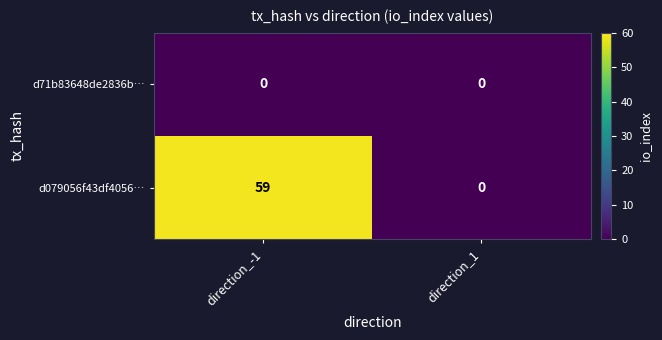

Which series has the widest spread of values?

d079056f43df4056…